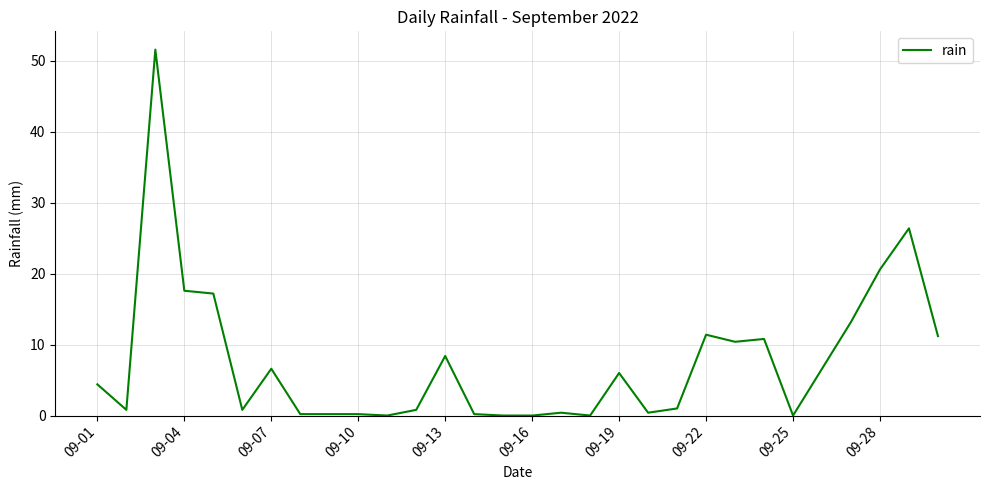

What is the difference between the maximum and minimum values?

51.6